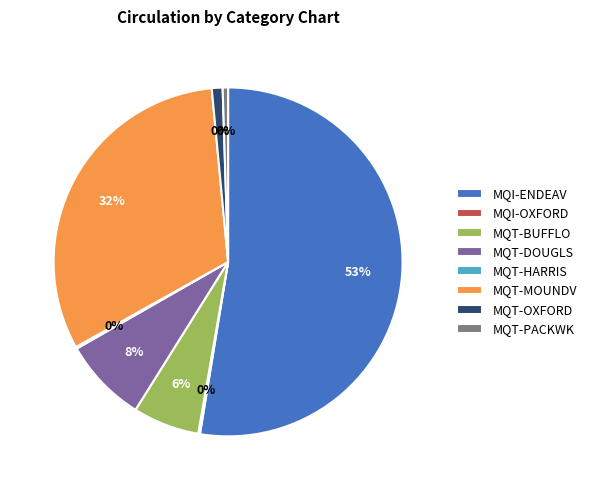

The MQI-OXFORD slice represents 0% of the pie. True or false?

True